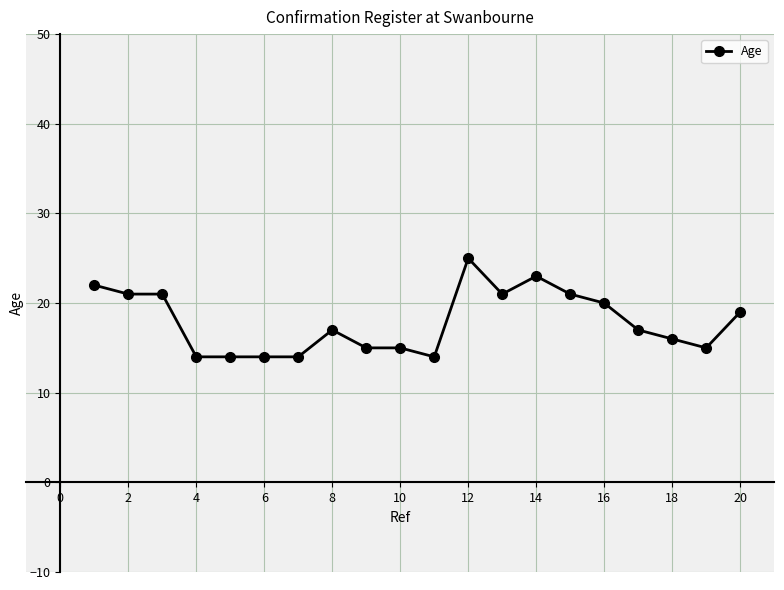

What is the value of the 3rd point from the left?

21